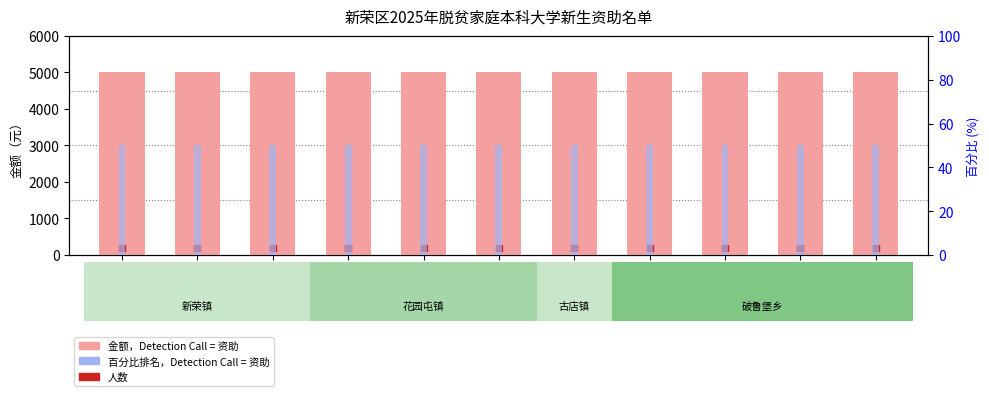

What is the label of the 4th bar from the left?

武鑫雅